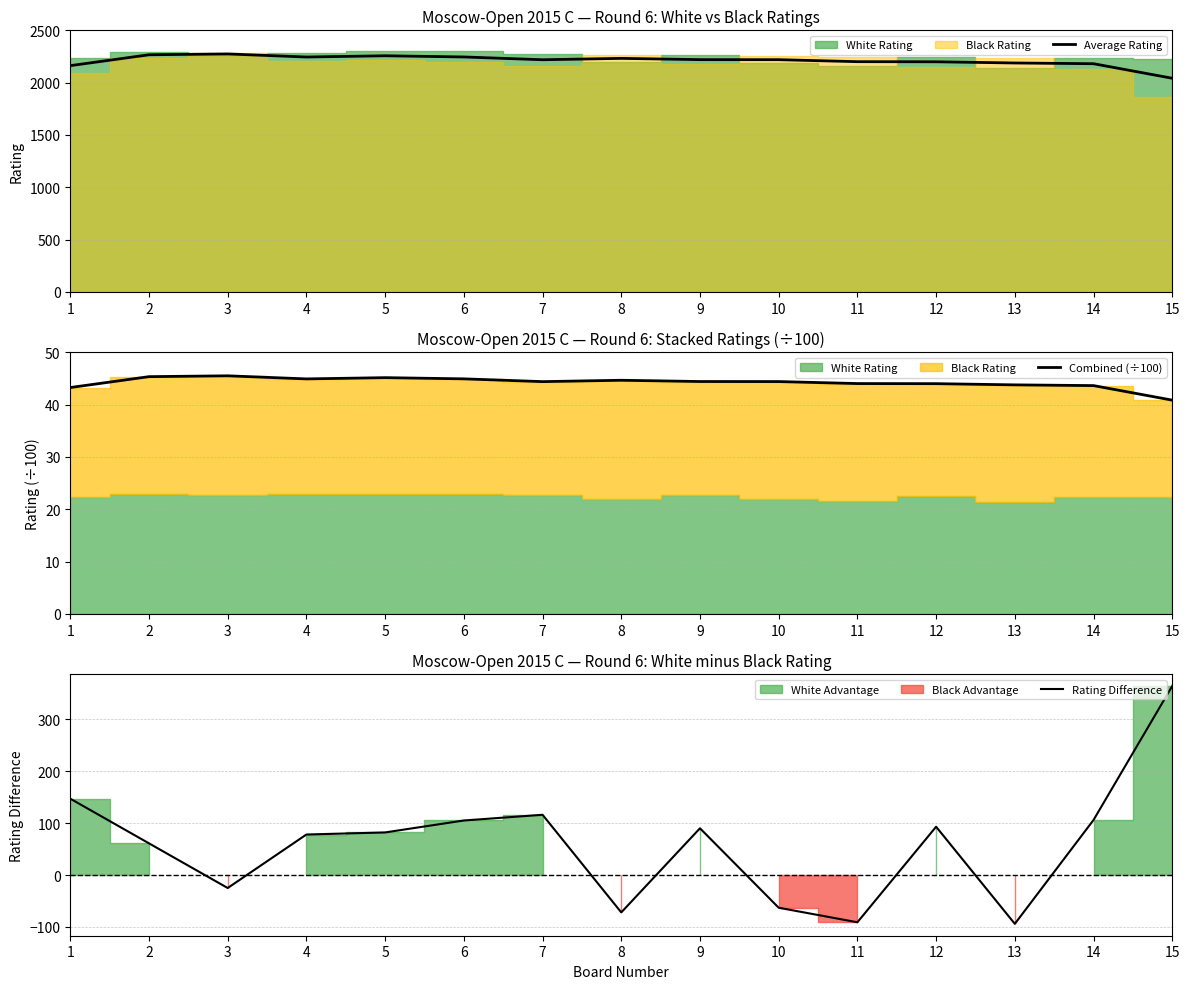

What is the sum of all Average Rating values?

33152.5